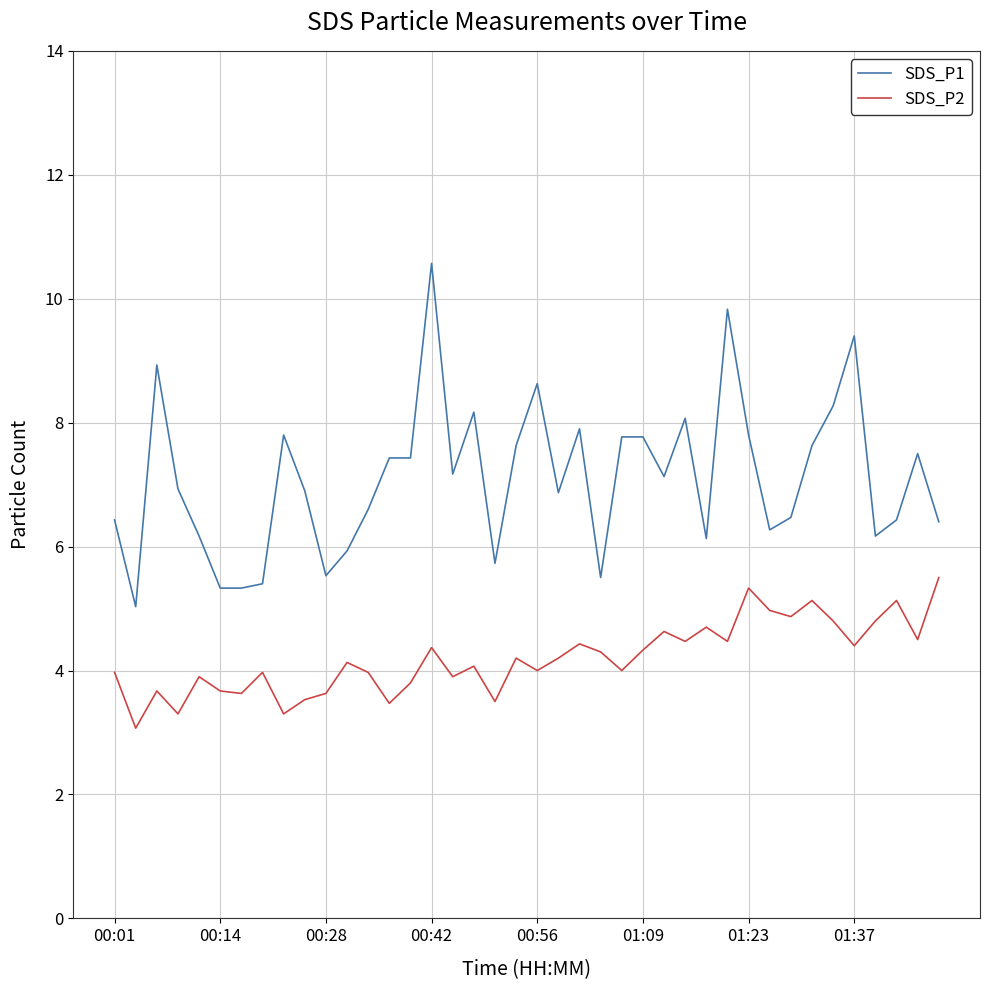

Which series has the widest spread of values?

SDS_P1